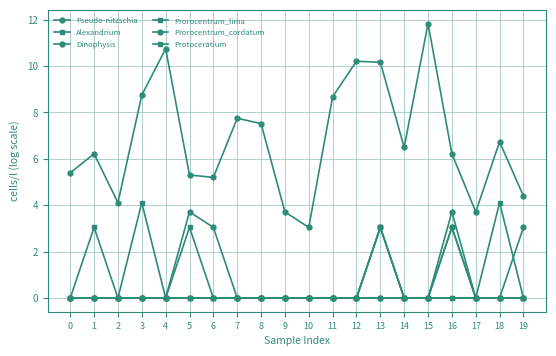

Does the chart have visible grid lines?

Yes